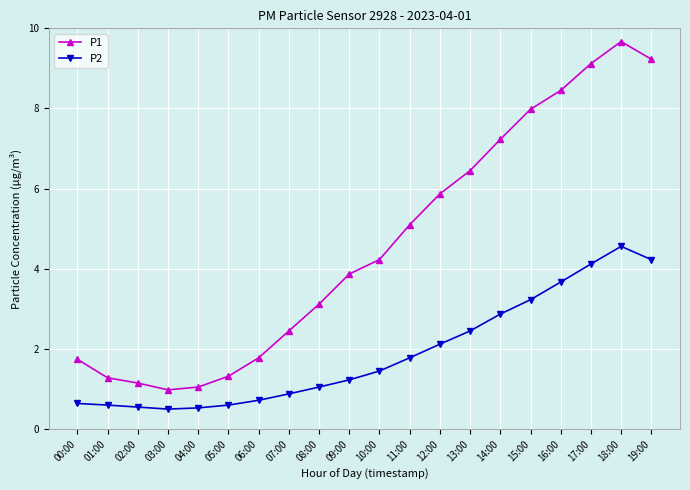

Where does the P1 series first go above 4?

10:00